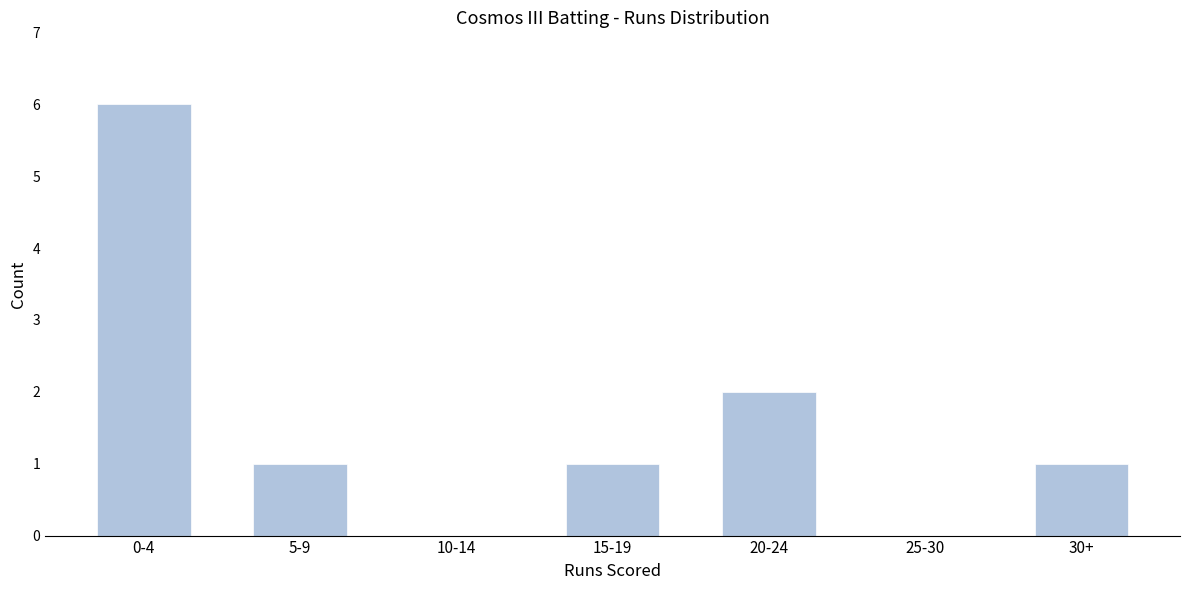

Reading right to left, what are all the values shown in this chart?

30+=1	25-30=0	20-24=2	15-19=1	10-14=0	5-9=1	0-4=6